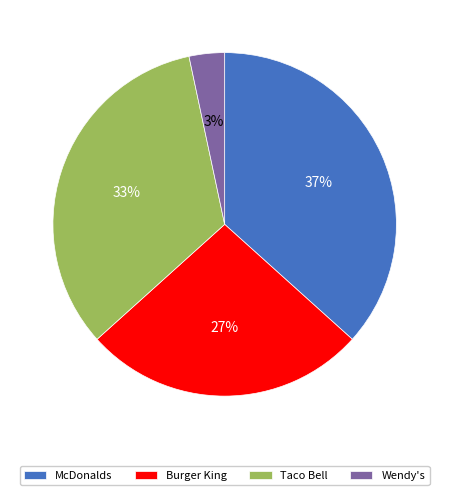

Is Taco Bell the majority of the pie?

No